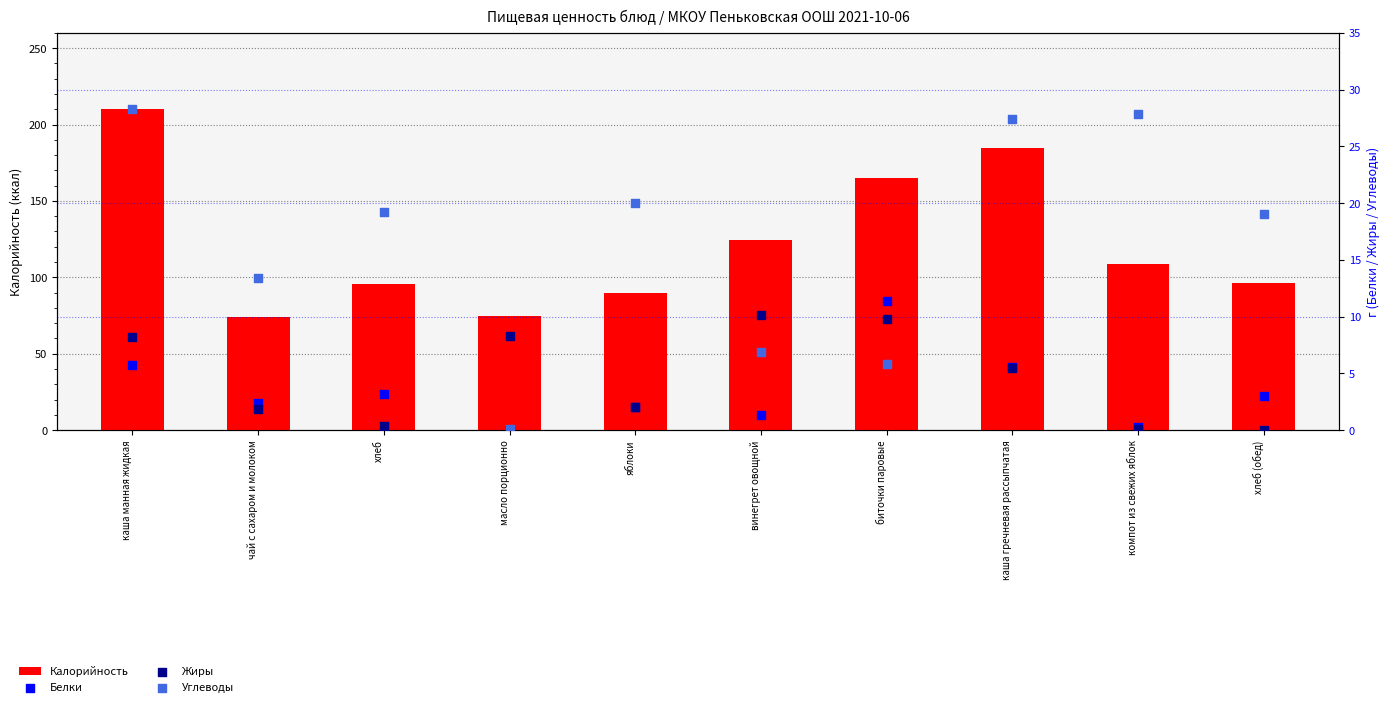

Which series reaches the maximum Y coordinate?

Калорийность